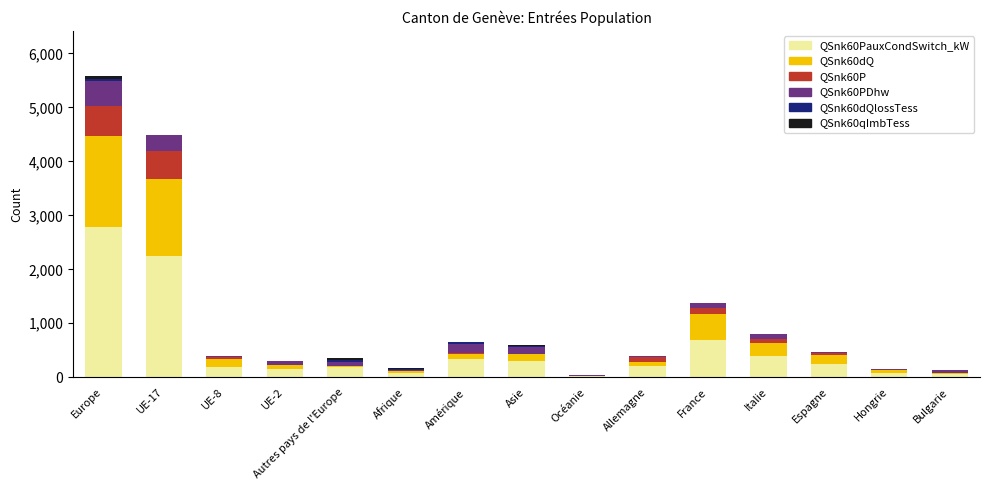

Are the bars horizontal?

No